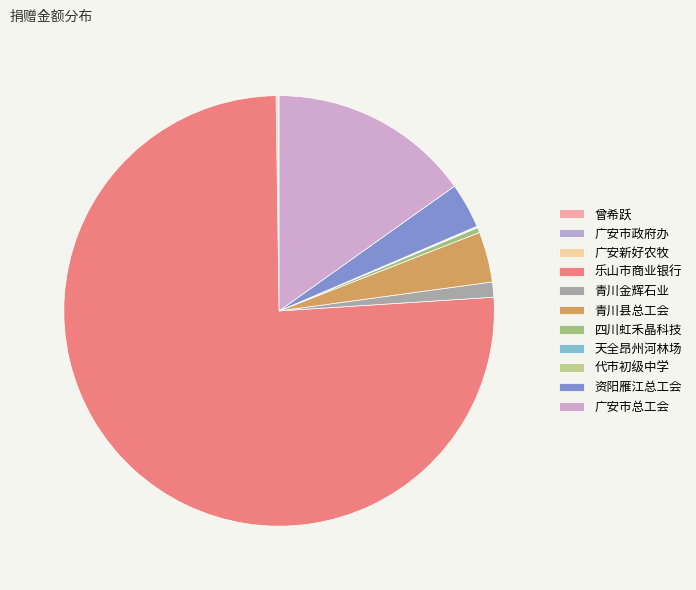

How many slices are in this pie chart?

11